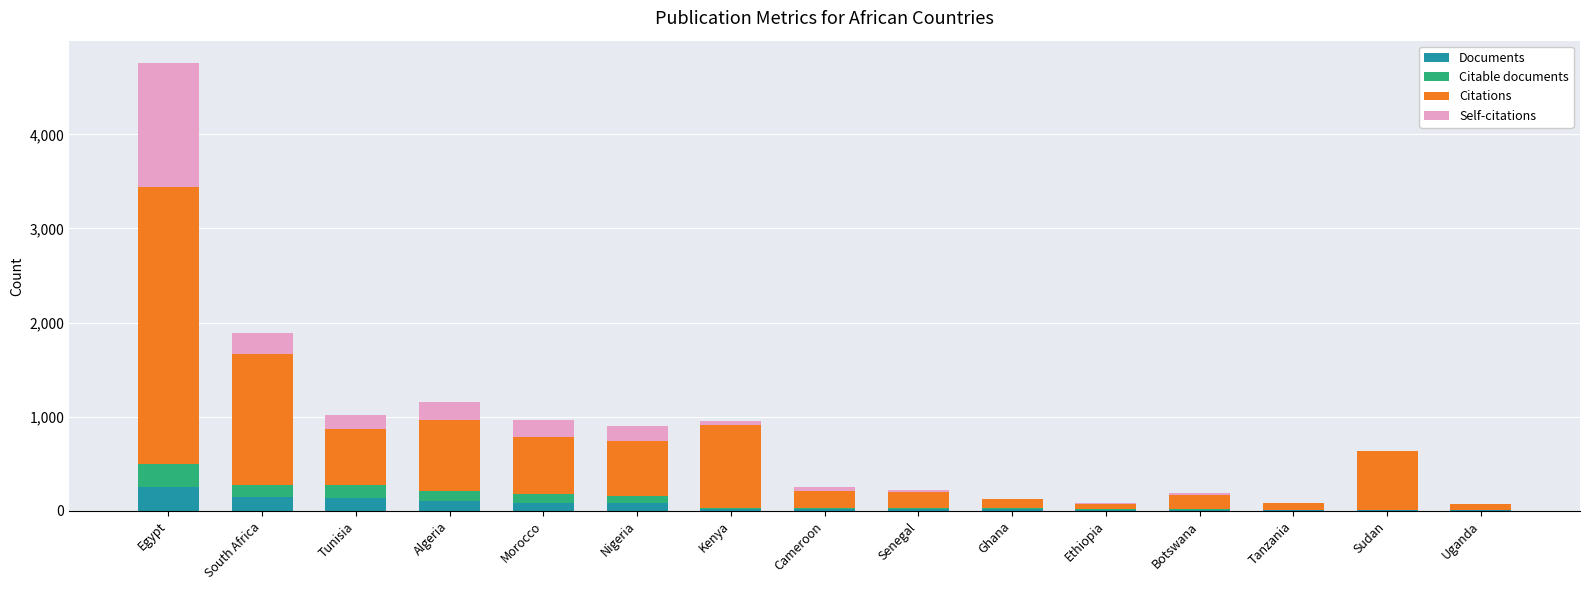

At which label does Documents reach its peak?

Egypt